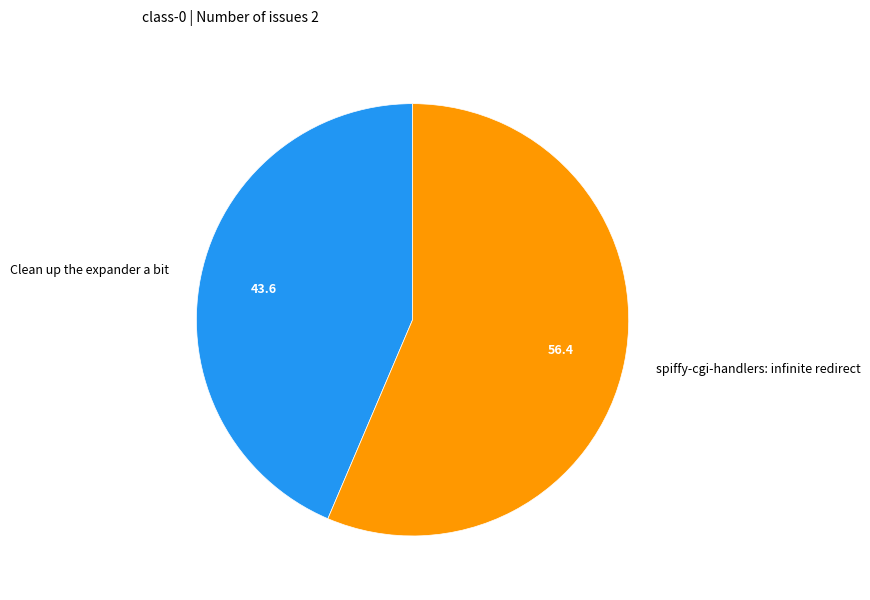

Approximately how many times larger is the value at Clean up the expander a bit compared to spiffy-cgi-handlers: infinite redirect?

0.8